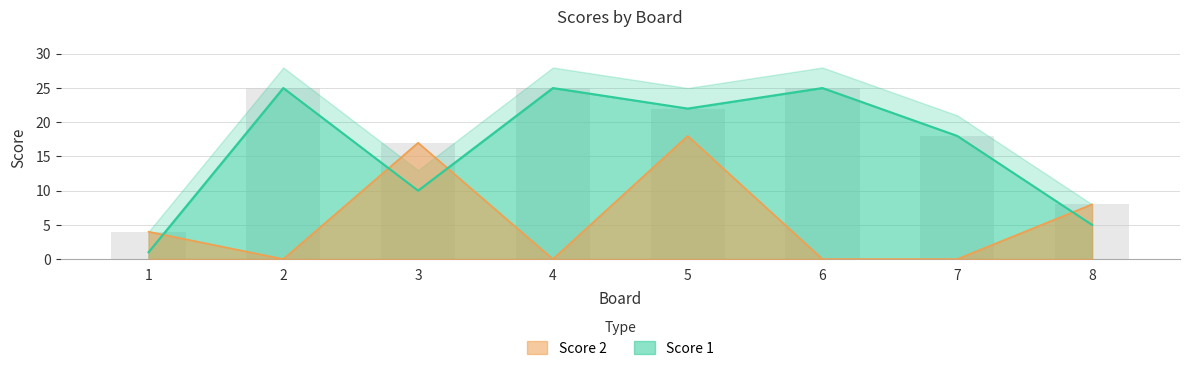

List the labels in order of Score 1 value, smallest first.

1, 8, 3, 7, 5, 2, 4, 6